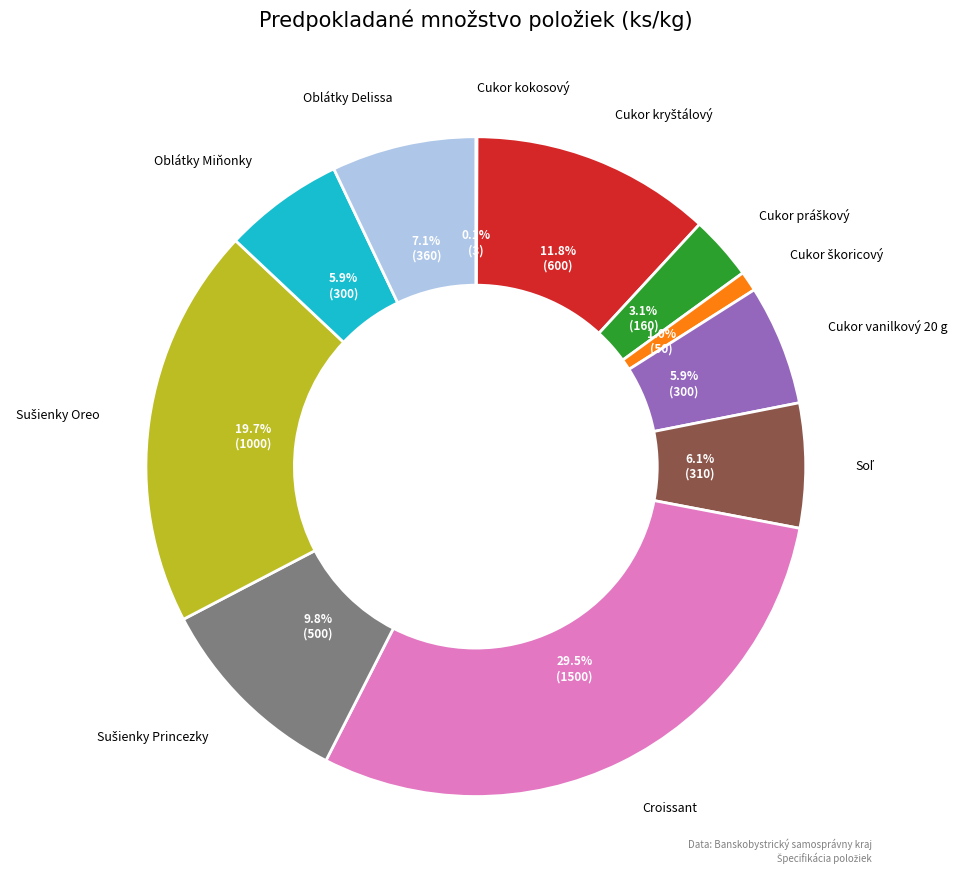

Is there a majority slice in this chart?

No